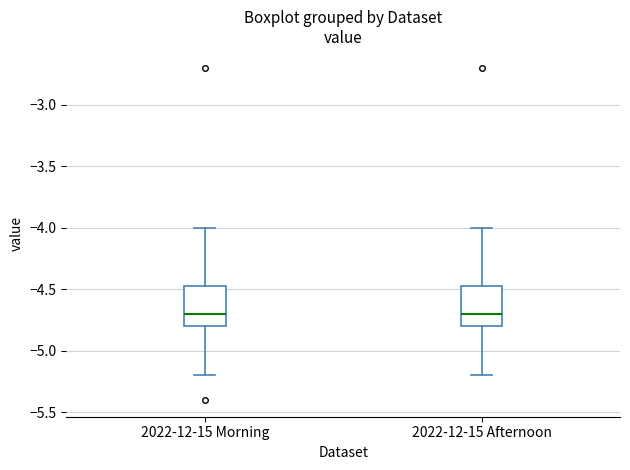

Where does the median line of the box for 2022-12-15 Afternoon sit on the y-axis? The values are not printed on the chart, so give them approximately, as read against the axis.

-4.70